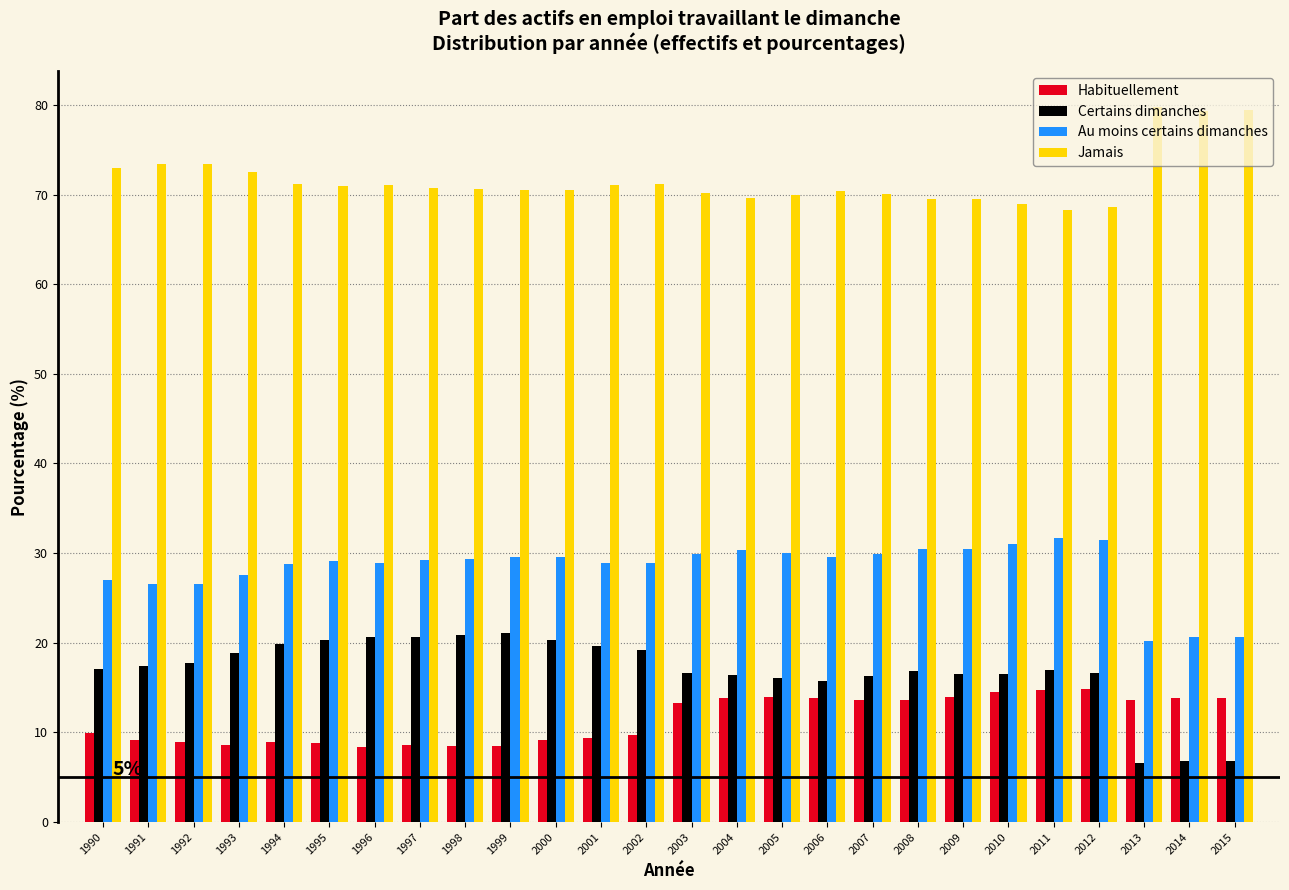

What is the maximum value shown in the chart?

79.8